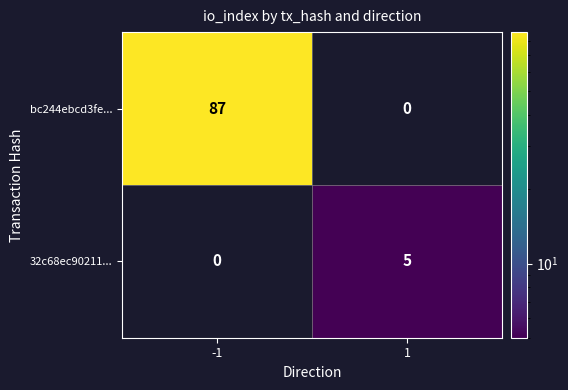

What is the total value across all series at 1?

5